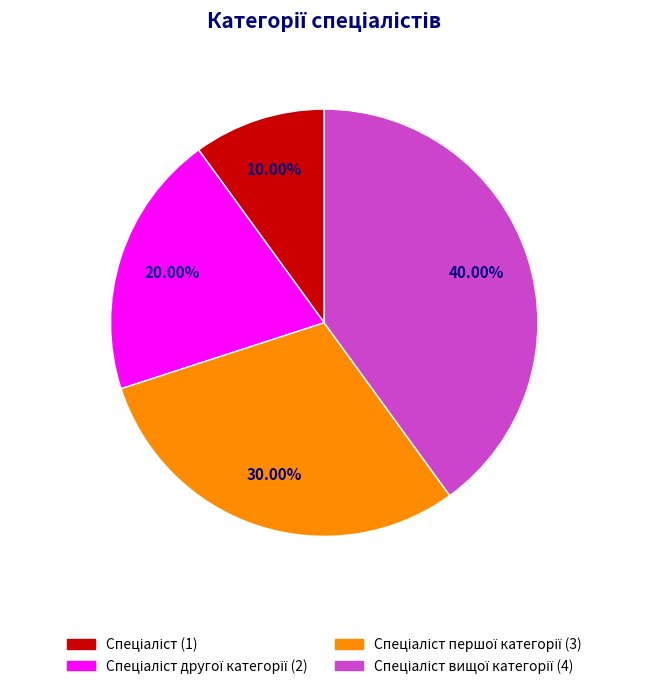

Count the number of slices in the pie.

4